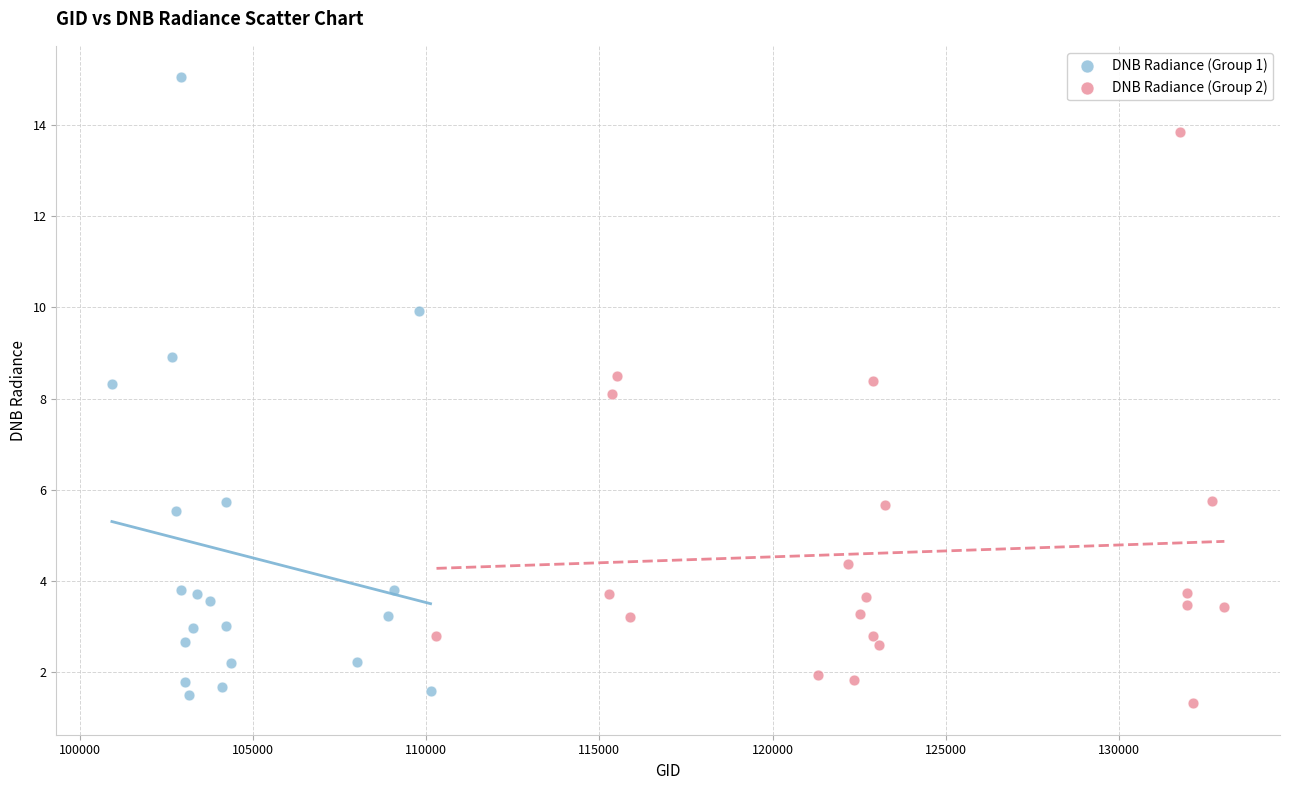

What are all the series names shown in the legend?

DNB Radiance (Group 1), DNB Radiance (Group 2)